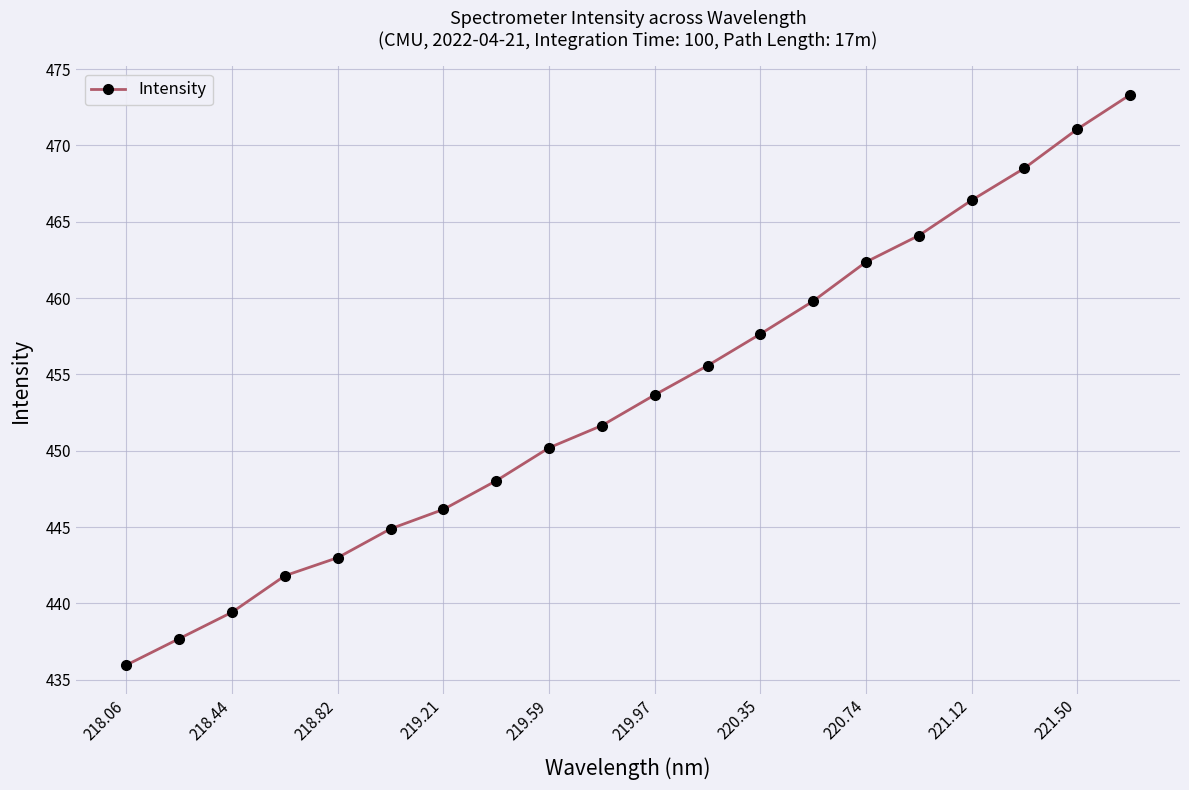

What is the value of the 11th point from the left?

453.7